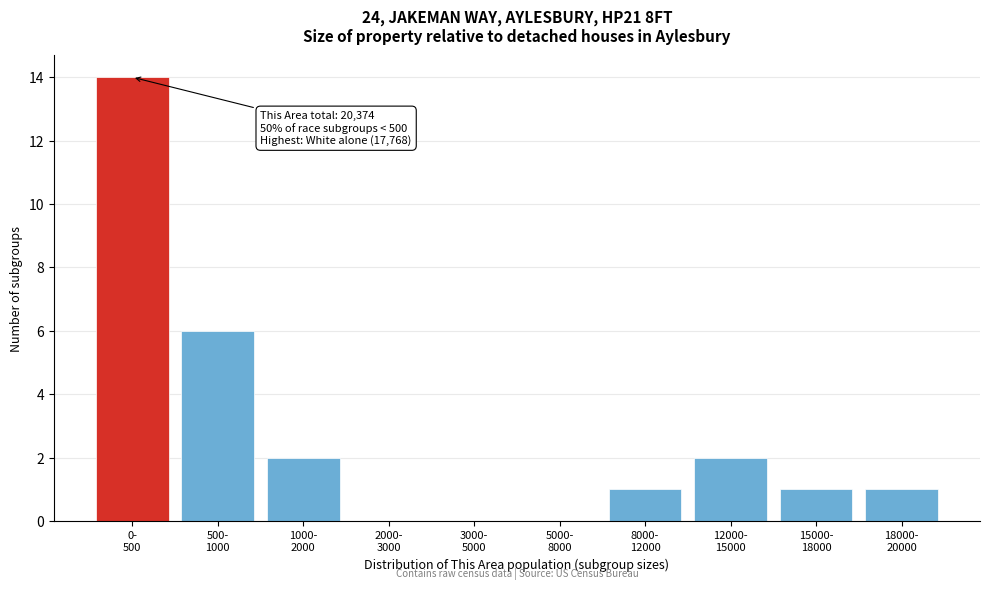

What is the greatest value displayed?

14